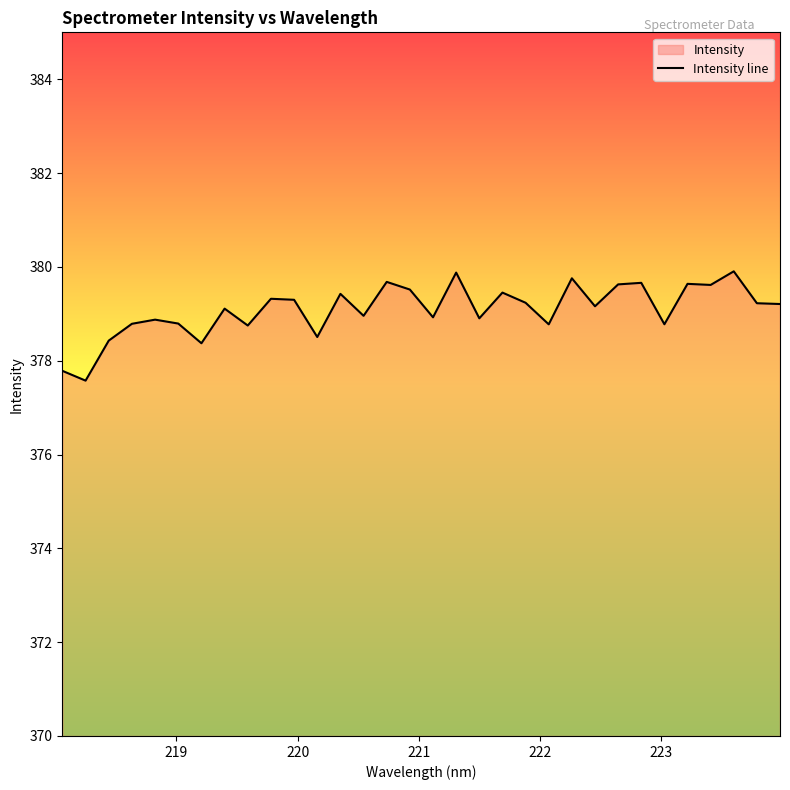

What is the maximum value shown in the chart?

379.9